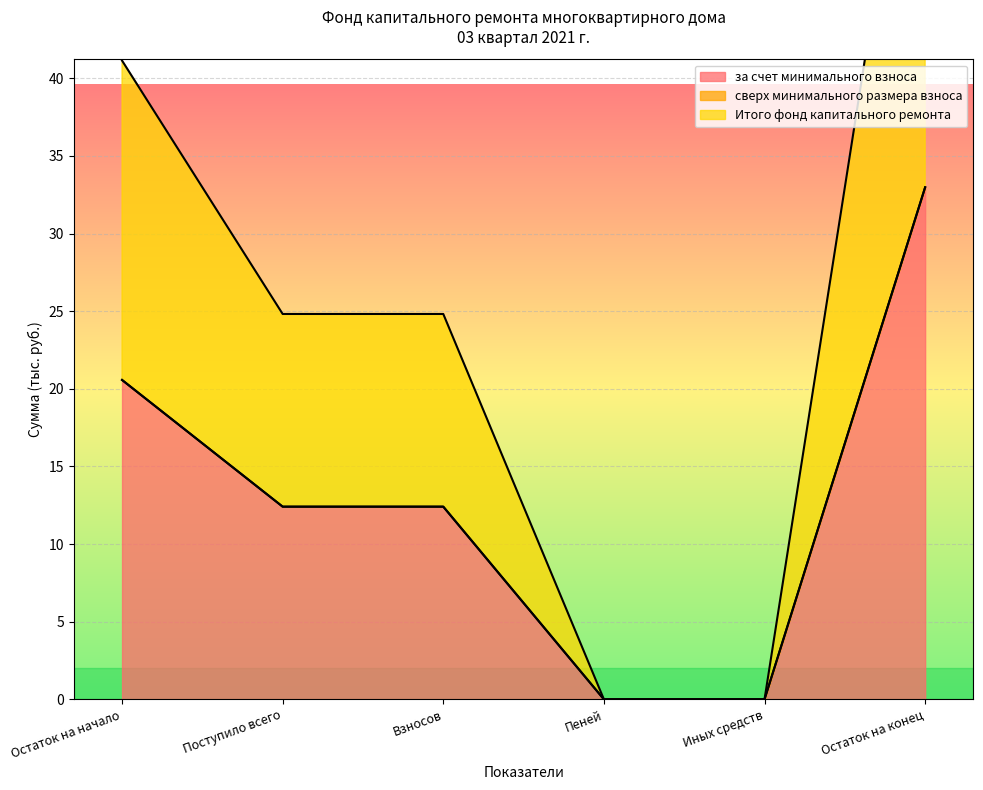

What is the sum of the за счет минимального взноса values at Остаток на конец and Пеней?

33.0